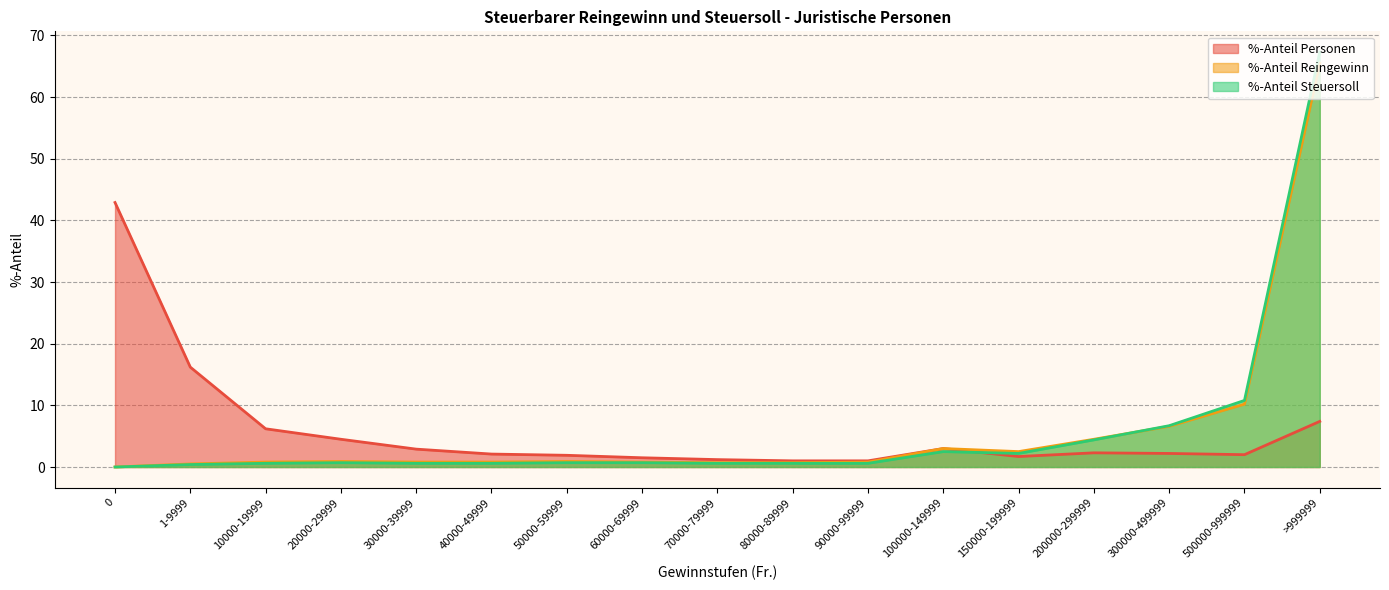

Reading left to right, list all the values displayed in this chart.

%-Anteil Personen: 0=42.9	1-9999=16.2	10000-19999=6.2	20000-29999=4.5	30000-39999=2.9	40000-49999=2.1	50000-59999=1.9	60000-69999=1.5	70000-79999=1.2	80000-89999=1.0	90000-99999=1.0	100000-149999=3.0	150000-199999=1.7	200000-299999=2.3	300000-499999=2.2	500000-999999=2.0	>999999=7.4
%-Anteil Reingewinn: 0=0.0	1-9999=0.5	10000-19999=0.8	20000-29999=0.9	30000-39999=0.8	40000-49999=0.8	50000-59999=0.9	60000-69999=0.8	70000-79999=0.7	80000-89999=0.7	90000-99999=0.8	100000-149999=3.0	150000-199999=2.5	200000-299999=4.5	300000-499999=6.6	500000-999999=10.2	>999999=65.5
%-Anteil Steuersoll: 0=0.0	1-9999=0.4	10000-19999=0.6	20000-29999=0.7	30000-39999=0.6	40000-49999=0.6	50000-59999=0.7	60000-69999=0.7	70000-79999=0.6	80000-89999=0.6	90000-99999=0.6	100000-149999=2.5	150000-199999=2.2	200000-299999=4.4	300000-499999=6.7	500000-999999=10.8	>999999=67.3